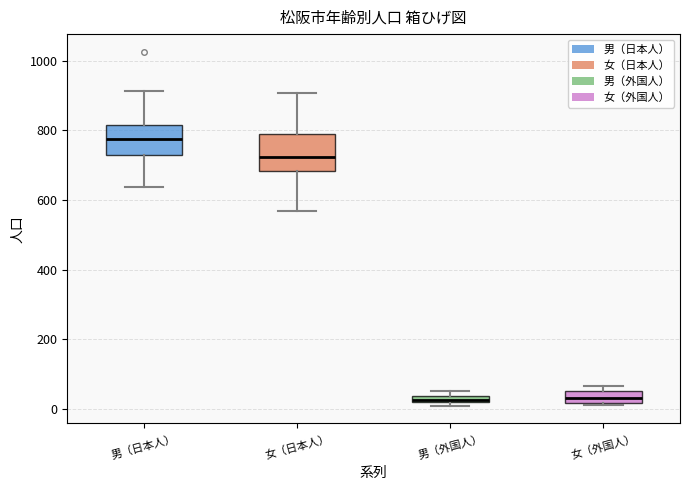

Which box is the tallest, from its lower edge to its upper edge?

女（日本人）